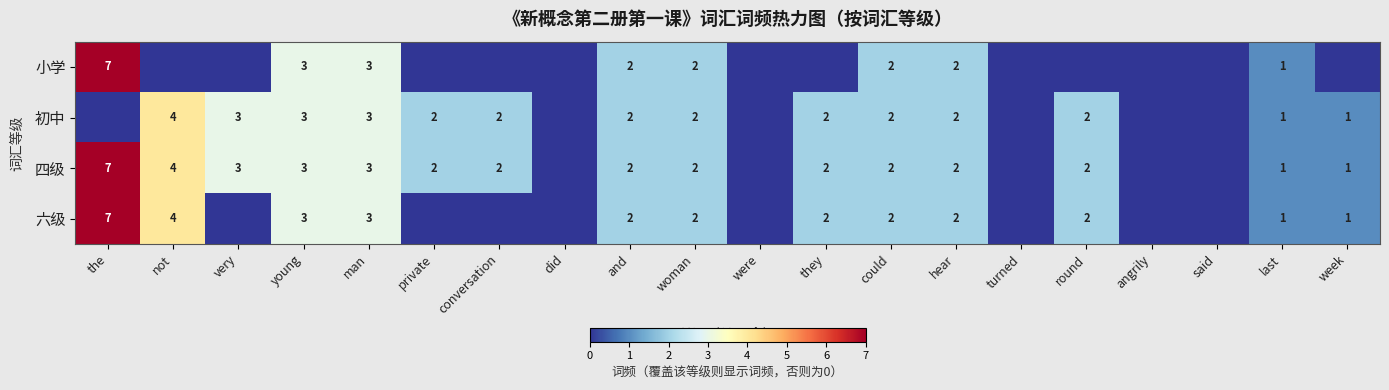

True or false: 四级 has a value of 2 at last.

False